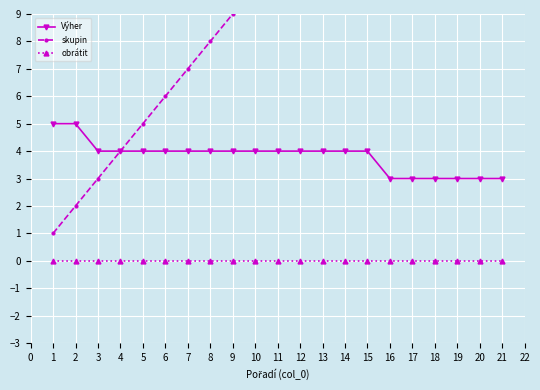

Which series has the largest total across all categories?

skupin